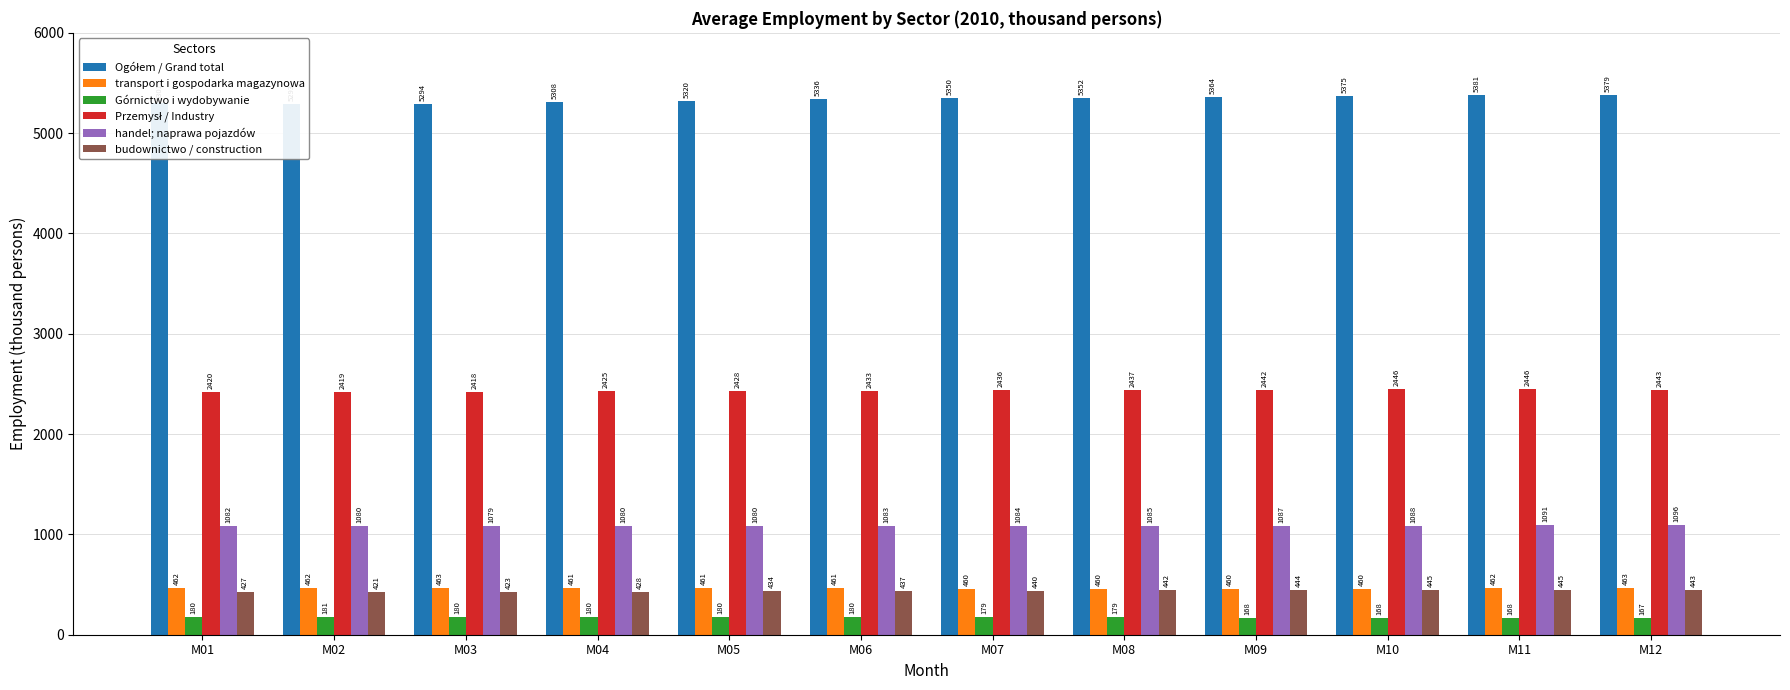

Rank the series by their maximum value, from lowest to highest.

Górnictwo i wydobywanie, budownictwo / construction, transport i gospodarka magazynowa, handel; naprawa pojazdów, Przemysł / Industry, Ogółem / Grand total